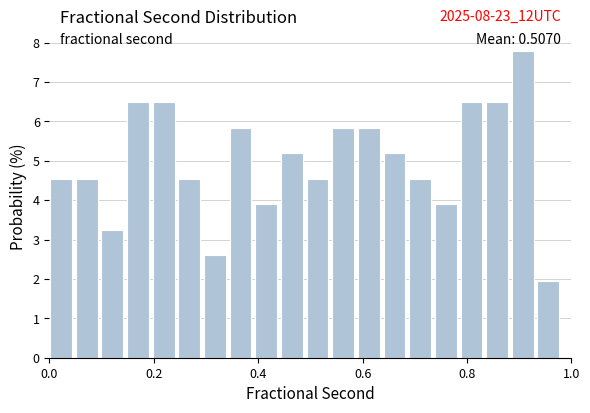

Read against the x-axis, roughly where is the centre of the tallest bar?

0.90